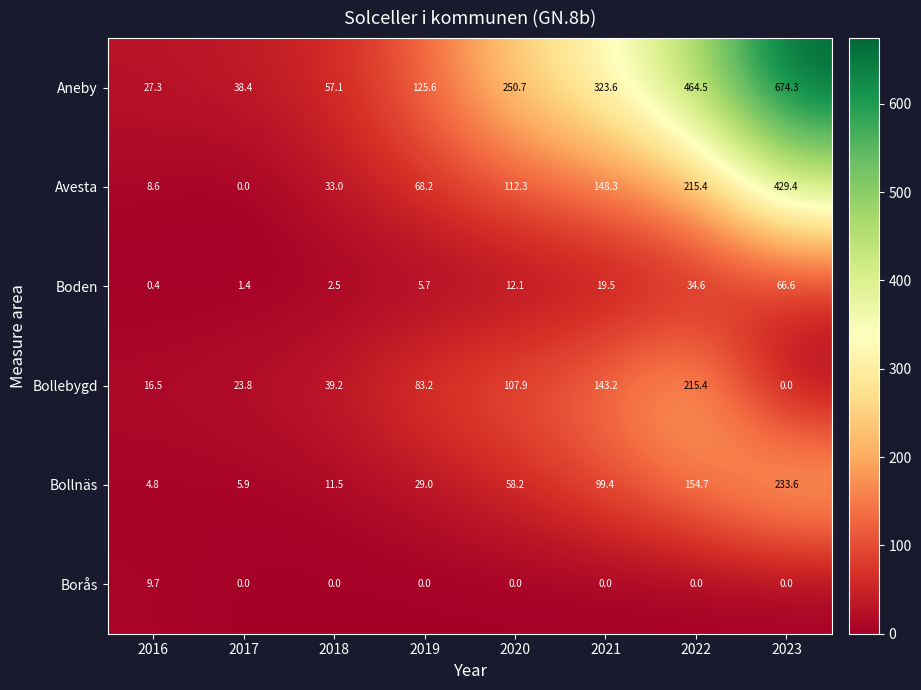

At how many categories does at least one series exceed 580?

1